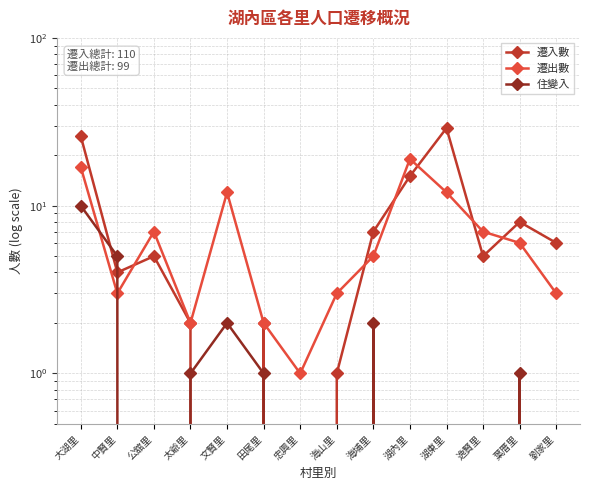

How many values in 遷入數 are above zero?

12